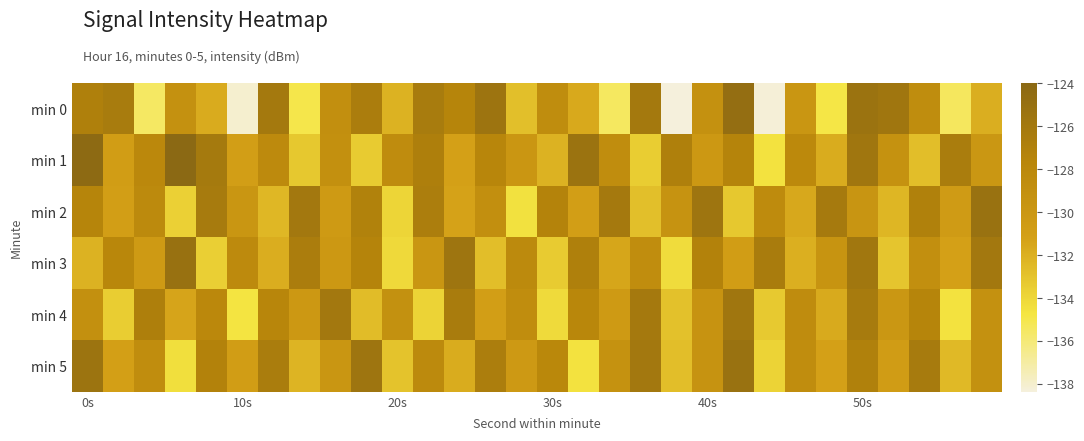

Reading left to right, transcribe all the data shown in this chart.

min 0: -126.9	-126.3	-135.5	-129.2	-131.8	-138.0	-126.1	-135.0	-128.9	-126.6	-132.1	-126.4	-127.5	-125.5	-132.8	-128.5	-131.7	-135.5	-126.0	-138.4	-129.2	-124.7	-138.2	-129.9	-134.9	-125.3	-125.7	-128.5	-135.4	-131.9
min 1: -124.2	-130.8	-128.0	-124.0	-126.2	-130.9	-128.3	-133.2	-129.1	-133.4	-128.5	-126.8	-131.2	-127.6	-129.9	-132.1	-125.3	-128.7	-133.5	-126.9	-130.2	-127.4	-134.6	-128.1	-131.8	-125.7	-129.3	-132.7	-126.5	-130.0
min 2: -127.5	-131.0	-128.2	-133.7	-126.3	-129.8	-132.4	-125.9	-130.5	-127.1	-133.9	-126.7	-131.3	-128.9	-134.5	-127.3	-130.9	-126.1	-132.8	-129.4	-125.6	-133.2	-128.4	-131.6	-126.2	-129.7	-132.3	-127.0	-130.6	-125.2
min 3: -132.1	-127.8	-130.4	-125.1	-133.6	-128.3	-131.9	-126.6	-130.2	-127.4	-134.1	-129.8	-125.5	-132.7	-128.2	-133.4	-126.9	-131.5	-128.7	-134.3	-127.2	-130.8	-126.4	-132.0	-129.6	-125.8	-133.1	-128.9	-131.2	-126.0
min 4: -129.0	-133.5	-126.8	-131.4	-128.0	-134.7	-127.6	-130.2	-125.9	-132.6	-129.1	-133.8	-126.4	-131.0	-128.6	-134.2	-127.8	-130.4	-126.1	-132.9	-129.5	-125.7	-133.3	-128.5	-131.7	-126.3	-130.0	-127.5	-134.6	-129.2
min 5: -125.4	-131.1	-128.7	-134.4	-127.2	-130.8	-126.5	-132.2	-129.8	-125.6	-133.0	-128.2	-131.8	-126.7	-130.3	-127.9	-134.6	-129.3	-126.0	-132.7	-129.4	-125.2	-133.8	-128.6	-131.2	-127.0	-130.7	-126.3	-132.5	-129.1